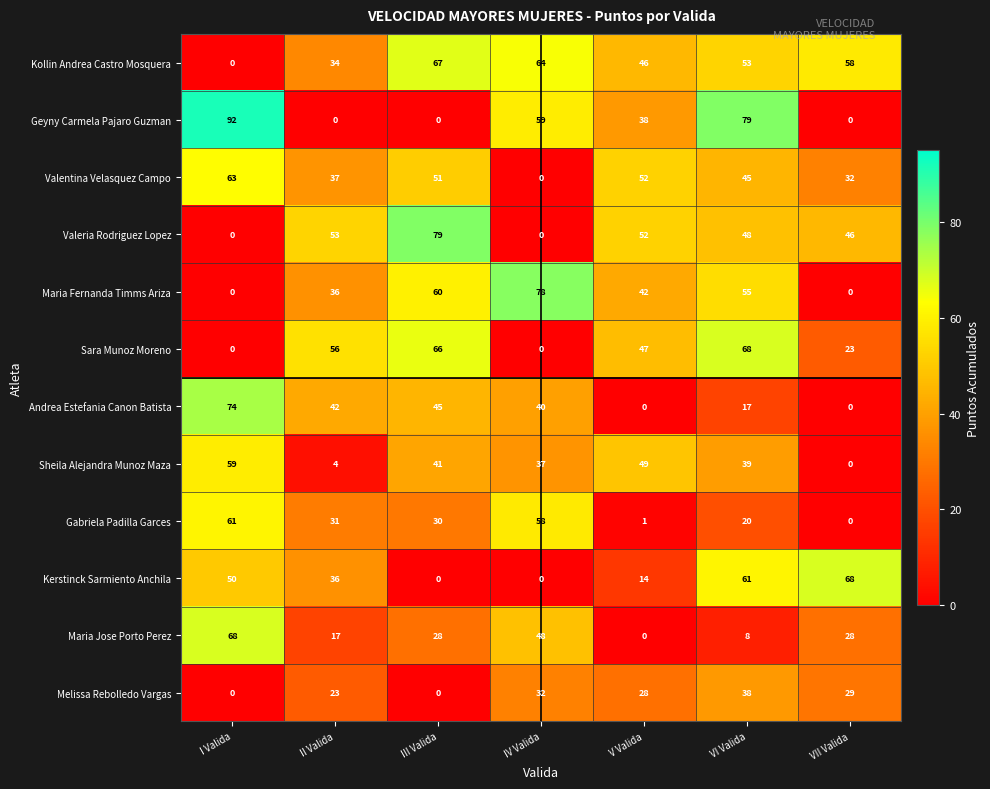

The Valentina Velasquez Campo series shows -26 at IV Valida. True or false?

False